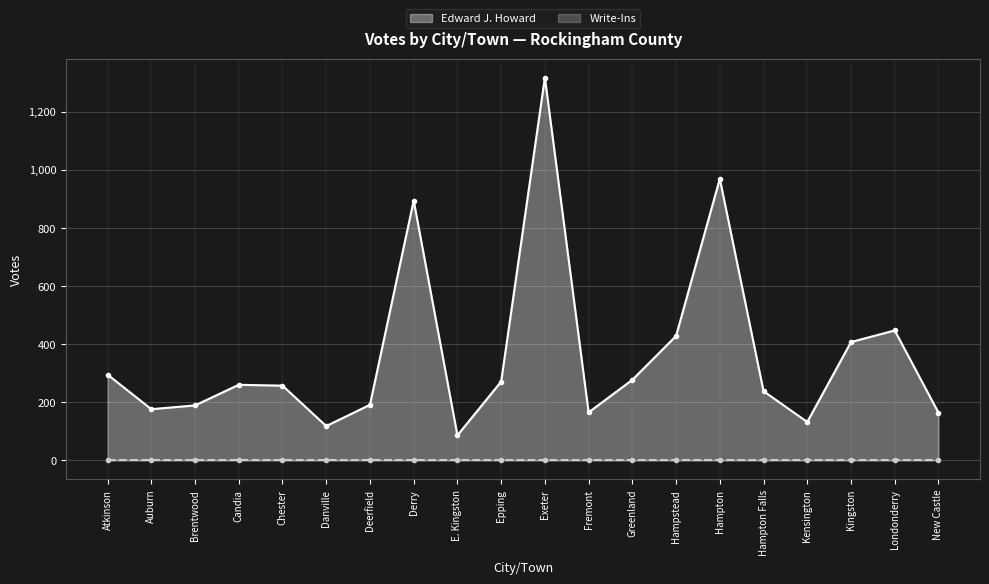

How many data points are above 260?

9